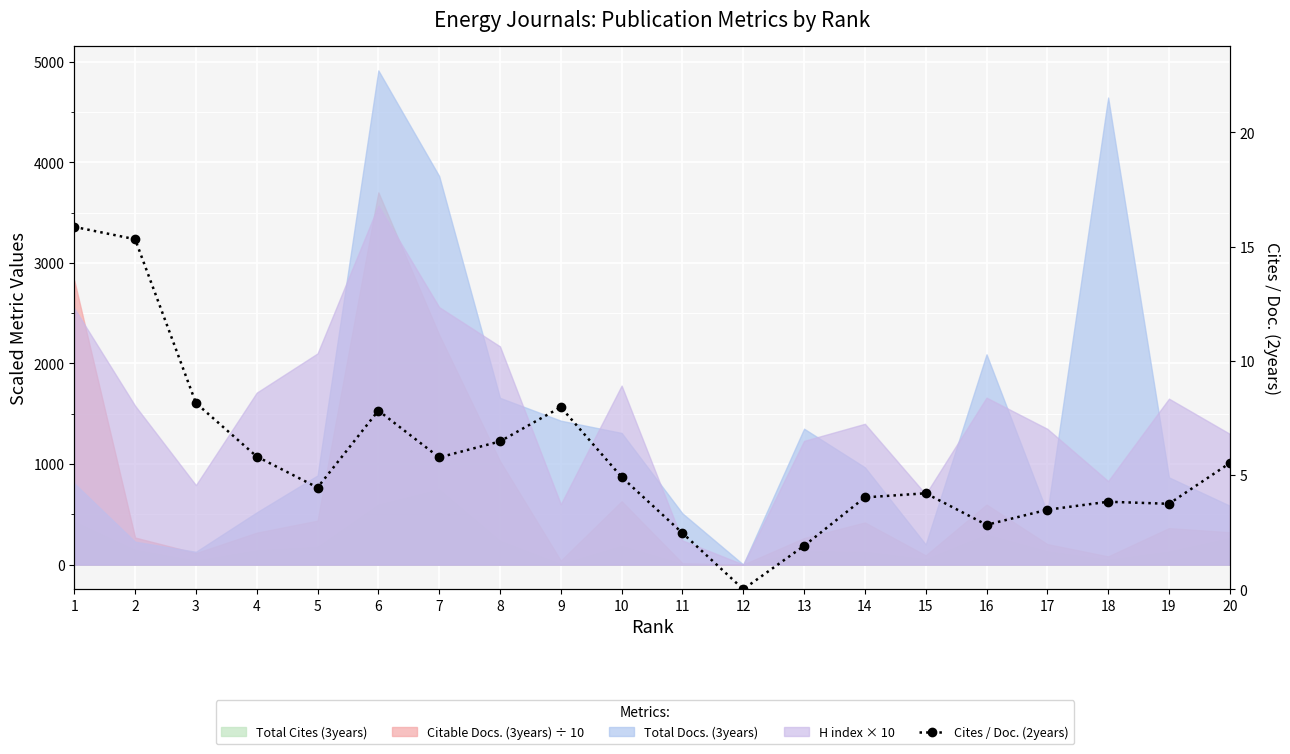

How many values are below 4?

7